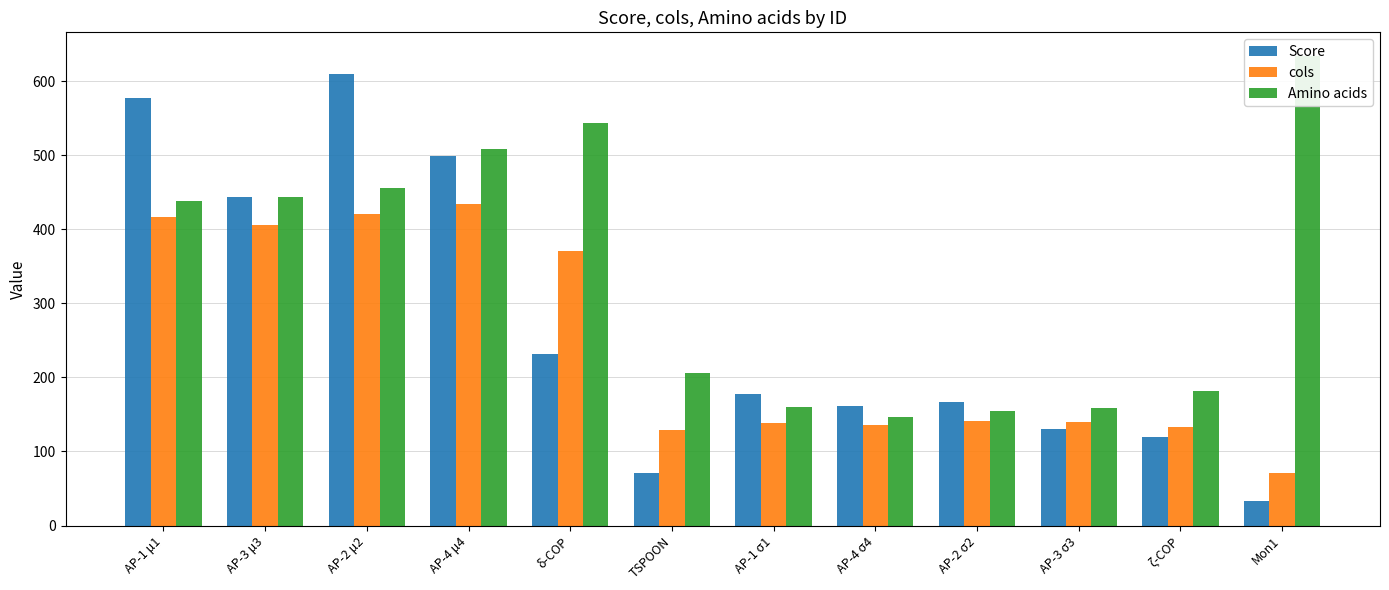

Rank the series by their maximum value, from highest to lowest.

Amino acids, Score, cols